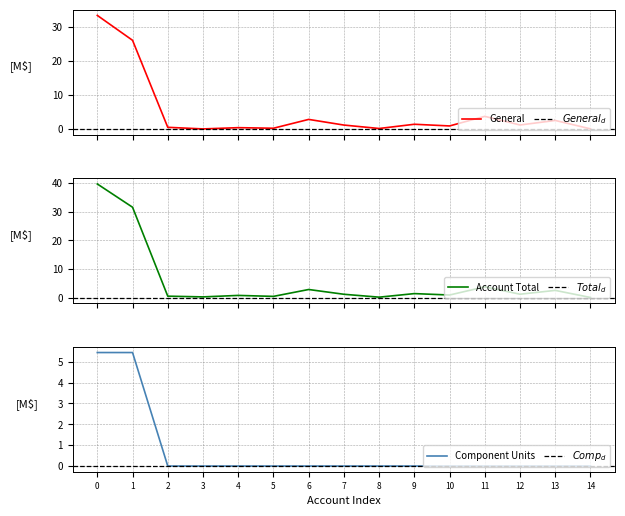

What is the label of the 9th point from the right?

6